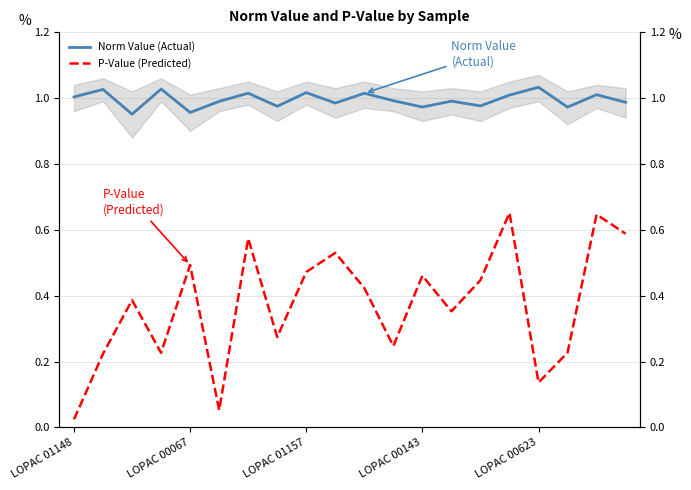

How many interior local peaks does the Norm Value (Actual) series have?

8